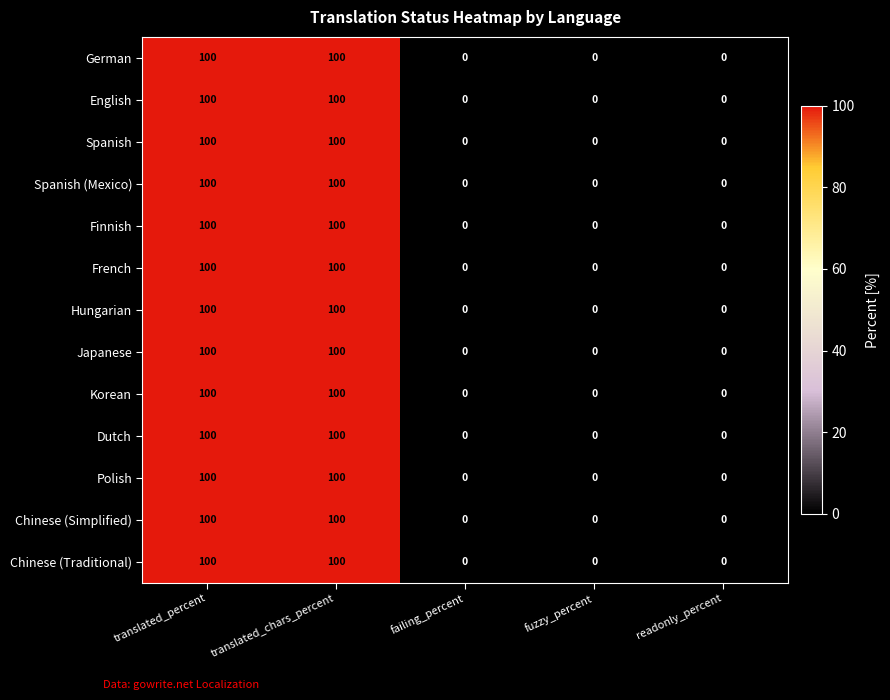

What is the difference between the maximum and minimum values in the Spanish (Mexico) series?

100